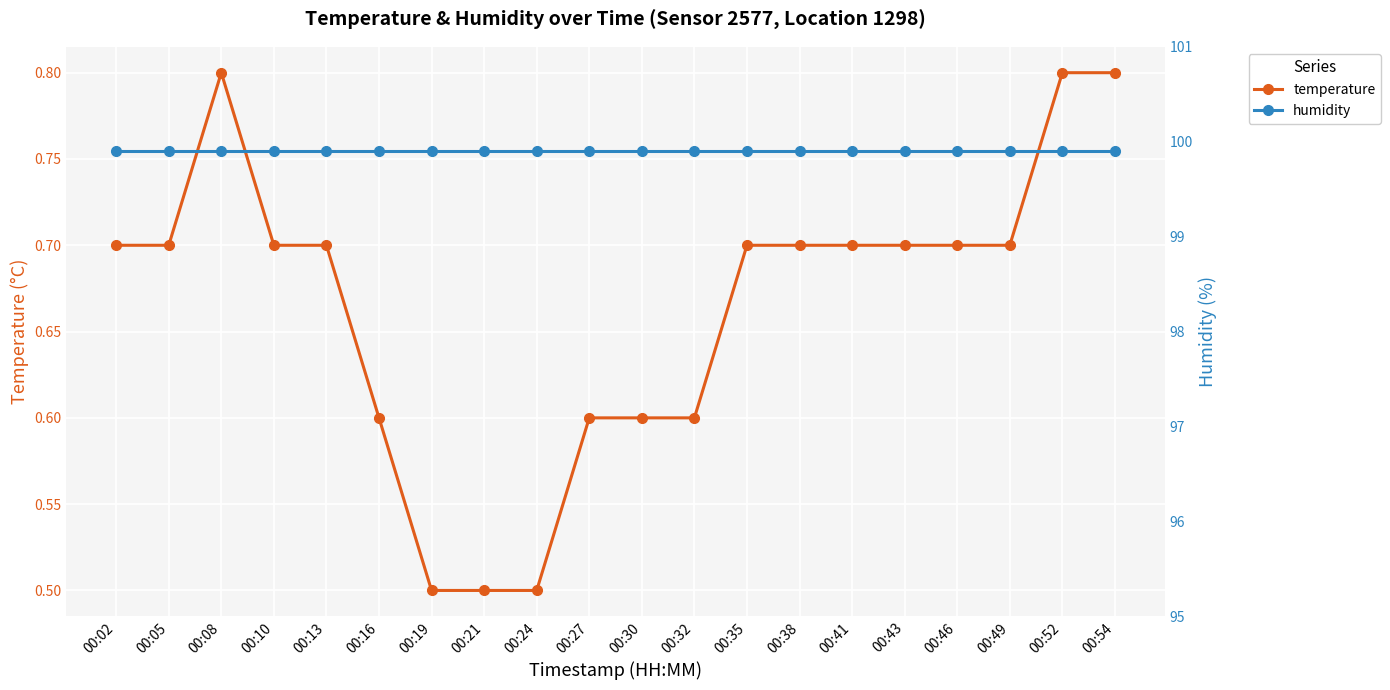

True or false: humidity and temperature intersect in this chart.

False